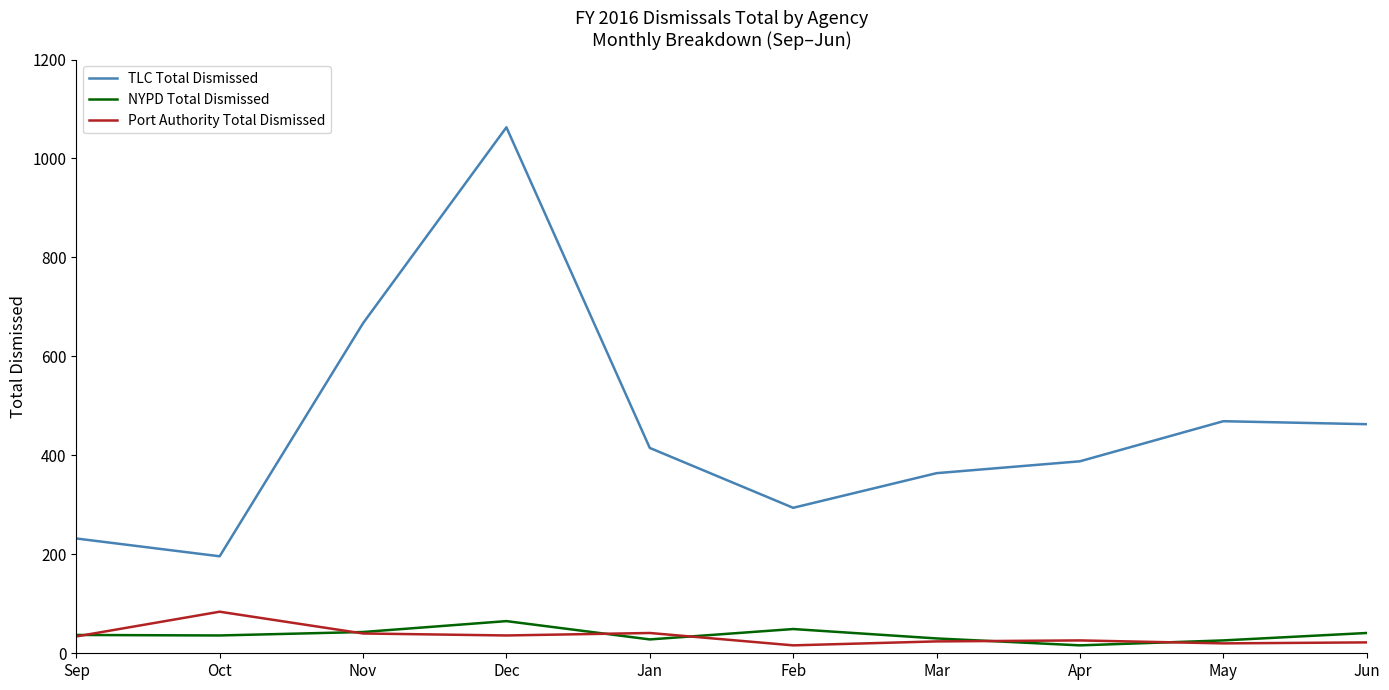

How many lines are shown in the chart?

3